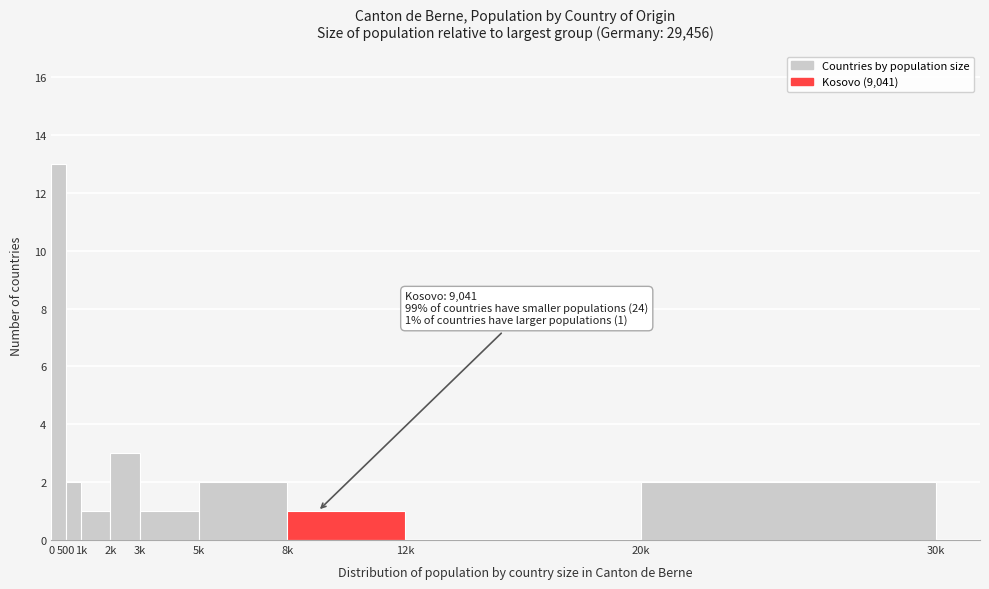

Reading left to right, what are all the values shown in this chart?

0=13	500=2	1k=1	2k=3	3k=1	5k=2	8k=1	12k=0	20k=2